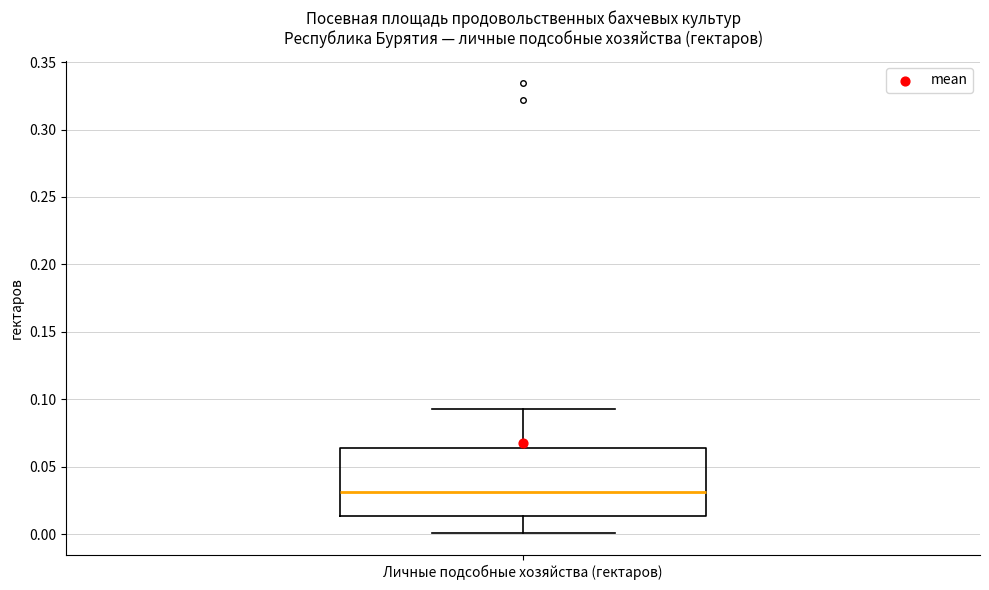

Transcribe this box plot: give where the median line is, the range the box spans, and where the two whiskers end, as read against the y-axis. The values are not printed on the chart, so give them approximately, as read against the axis.

median 0.030, box 0.015 to 0.065, whiskers 0.000 to 0.095